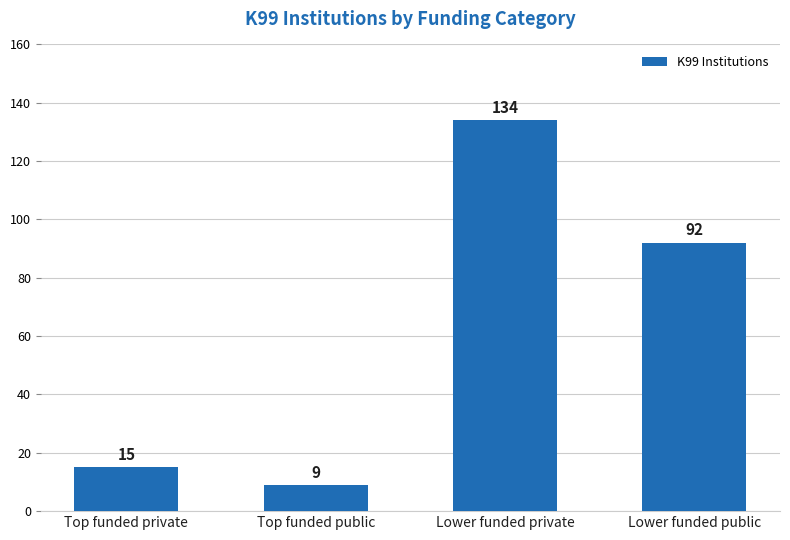

What is the difference between the maximum and minimum values?

125